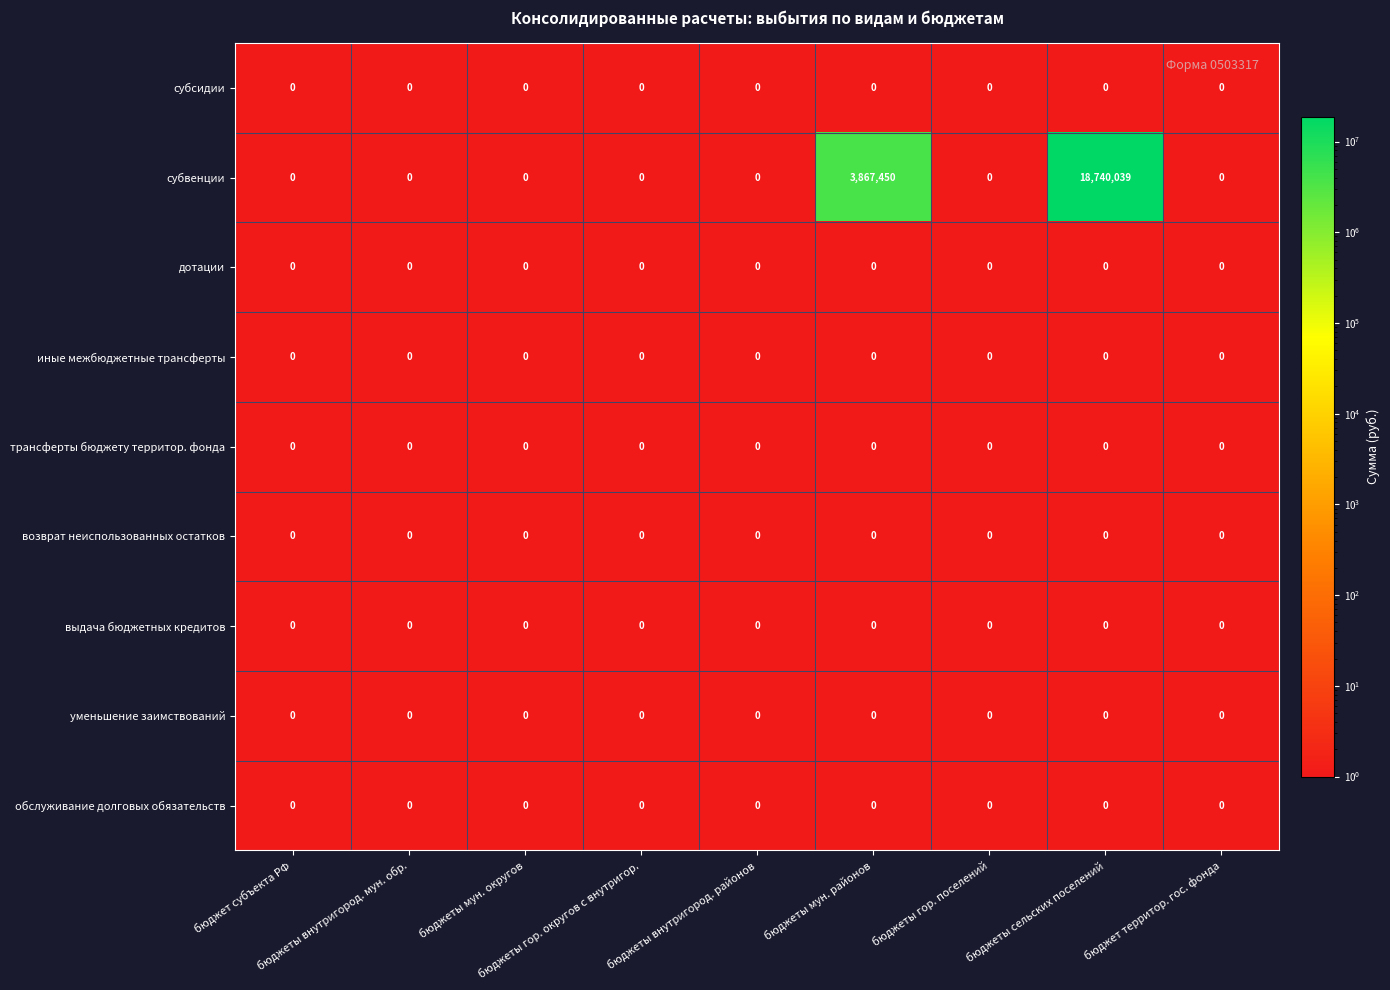

At how many categories does at least one series exceed 11371439?

1